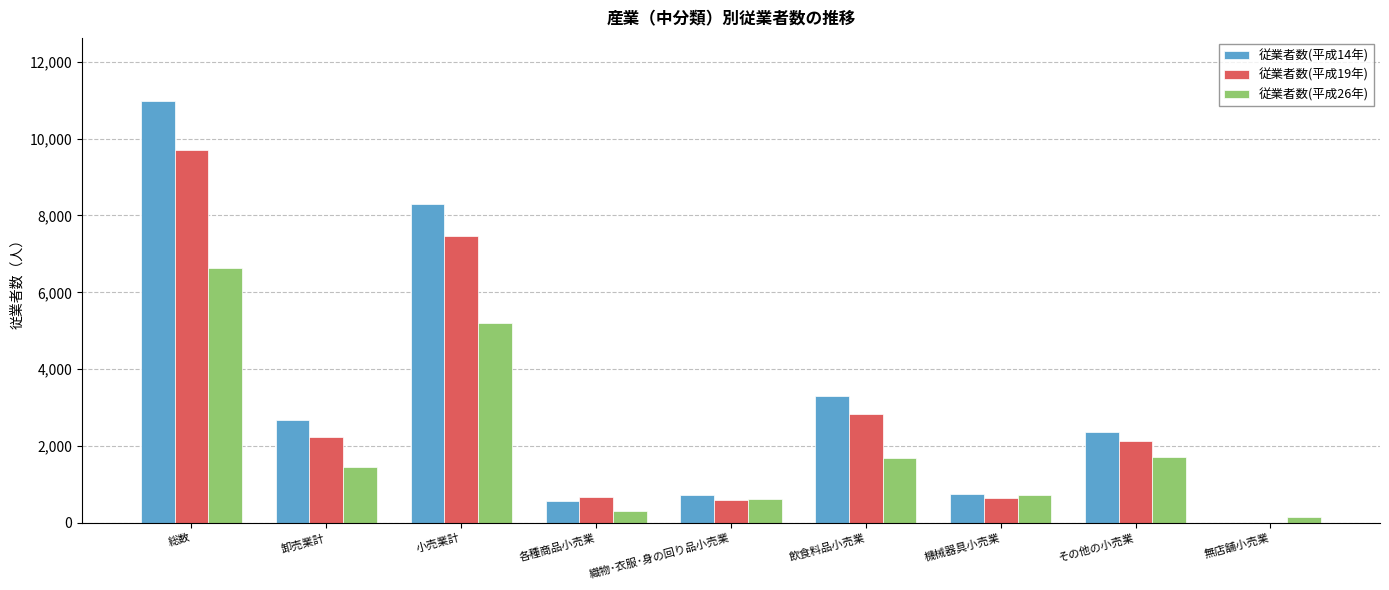

Count the number of categories in the chart.

9